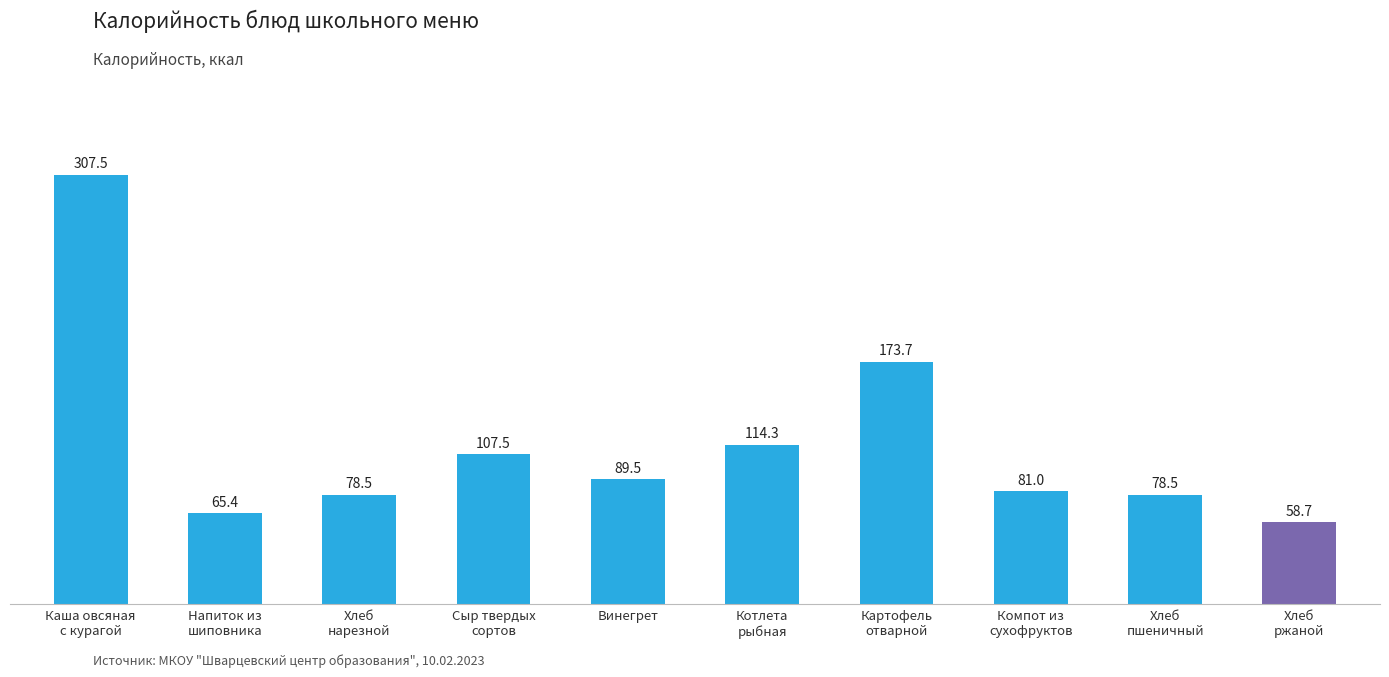

At which label does the data first exceed 89?

Каша овсяная
с курагой